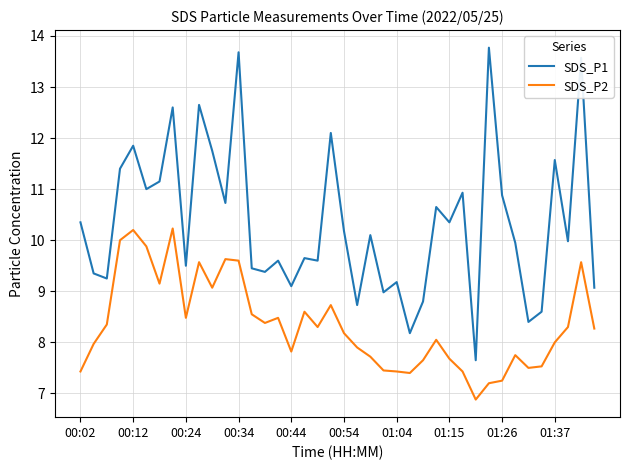

Rank the series by their maximum value, from lowest to highest.

SDS_P2, SDS_P1